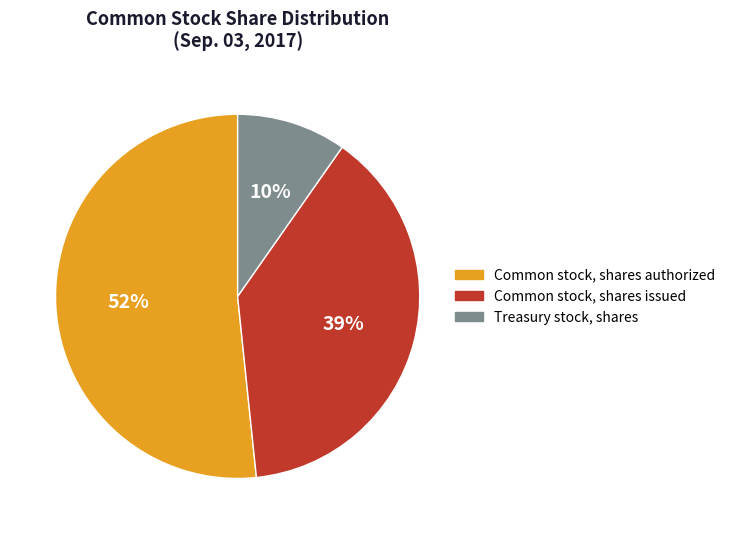

Is the sum of Common stock, shares issued and Treasury stock, shares greater than half?

No